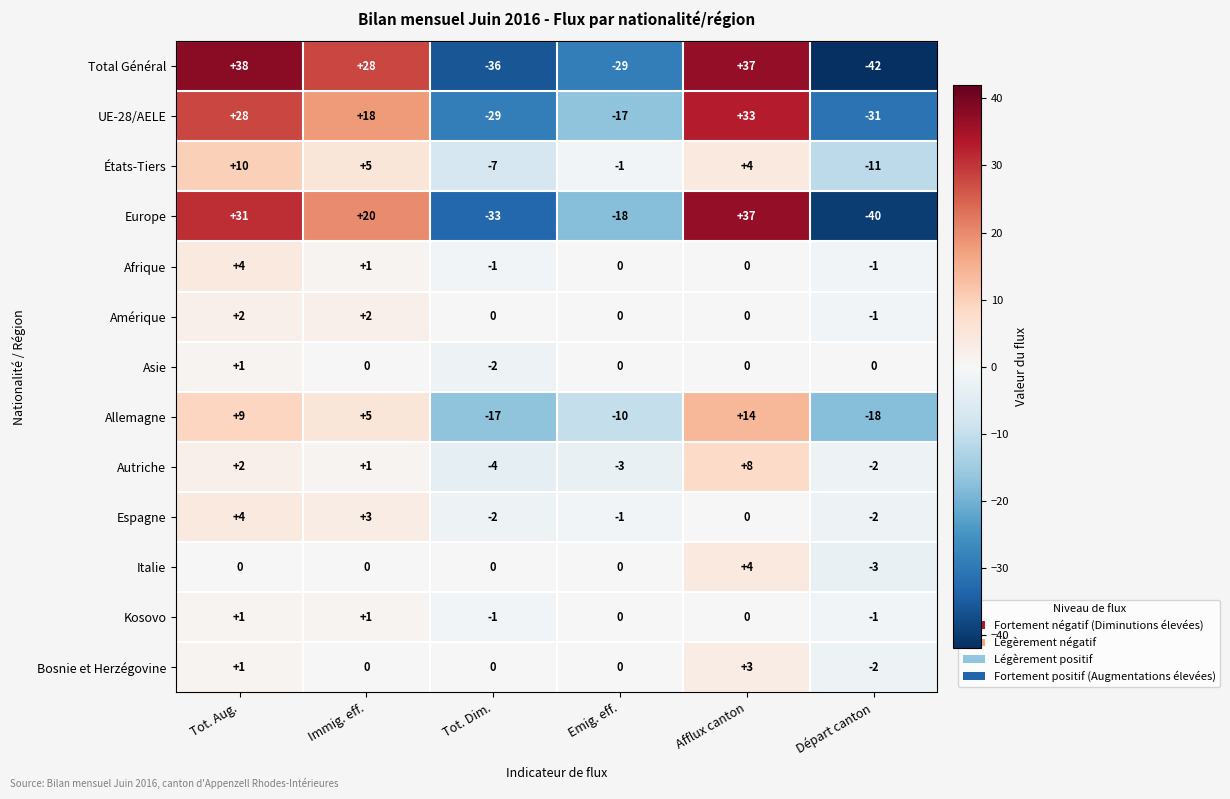

Which series has the largest range (max minus min)?

Total Général